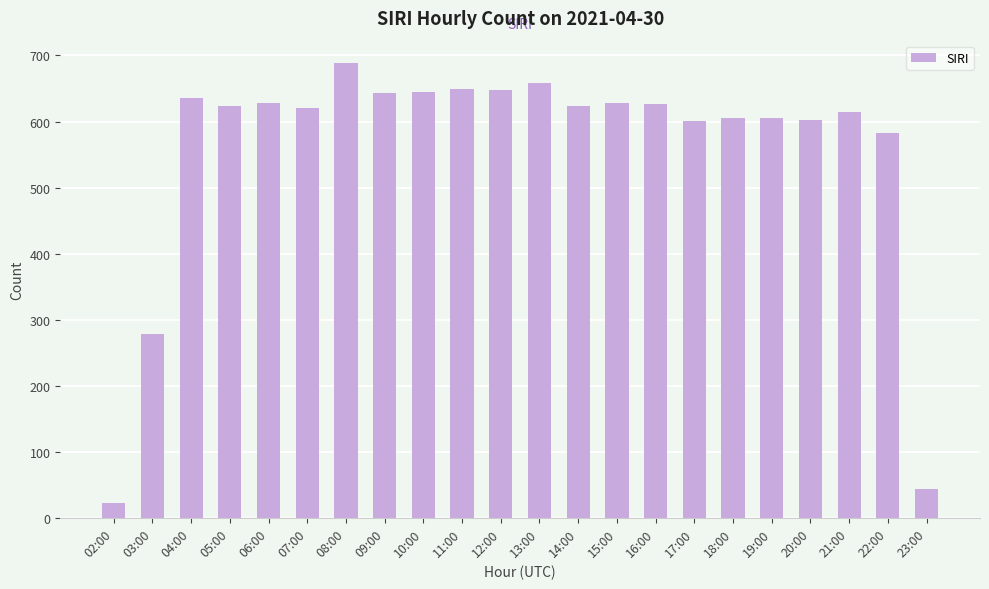

Which label corresponds to the largest value in the chart?

08:00